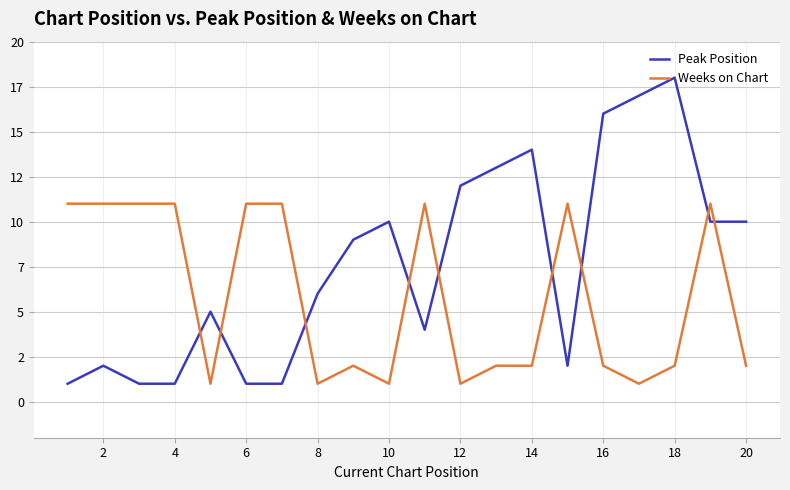

Reading left to right, extract all data points from this chart.

Peak Position: 1	2	1	1	5	1	1	6	9	10	4	12	13	14	2	16	17	18	10	10
Weeks on Chart: 11	11	11	11	1	11	11	1	2	1	11	1	2	2	11	2	1	2	11	2